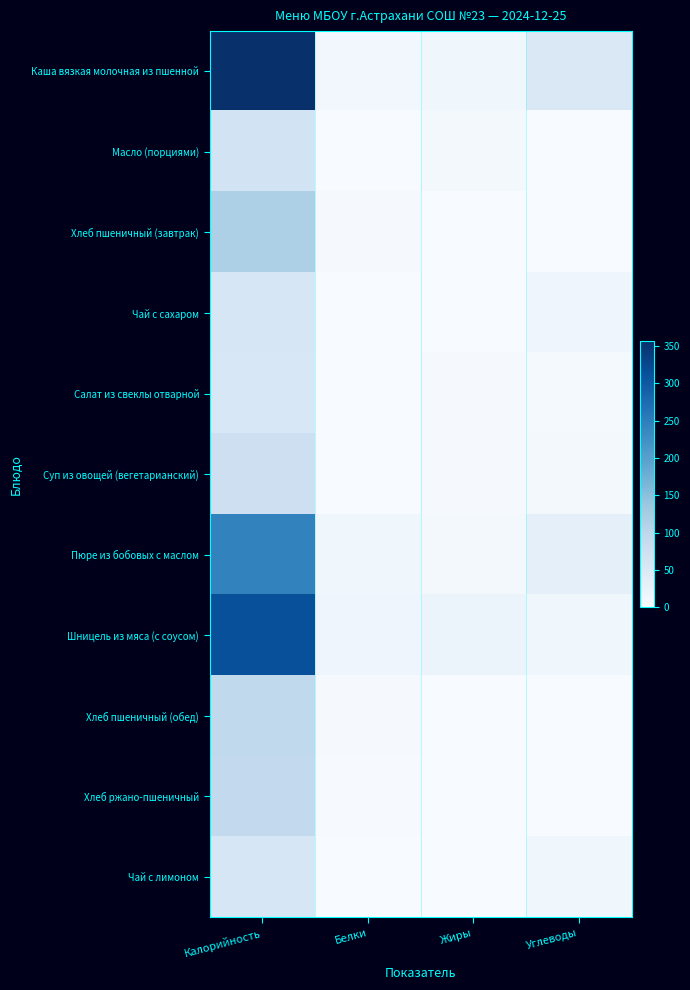

Count the number of categories in the chart.

4